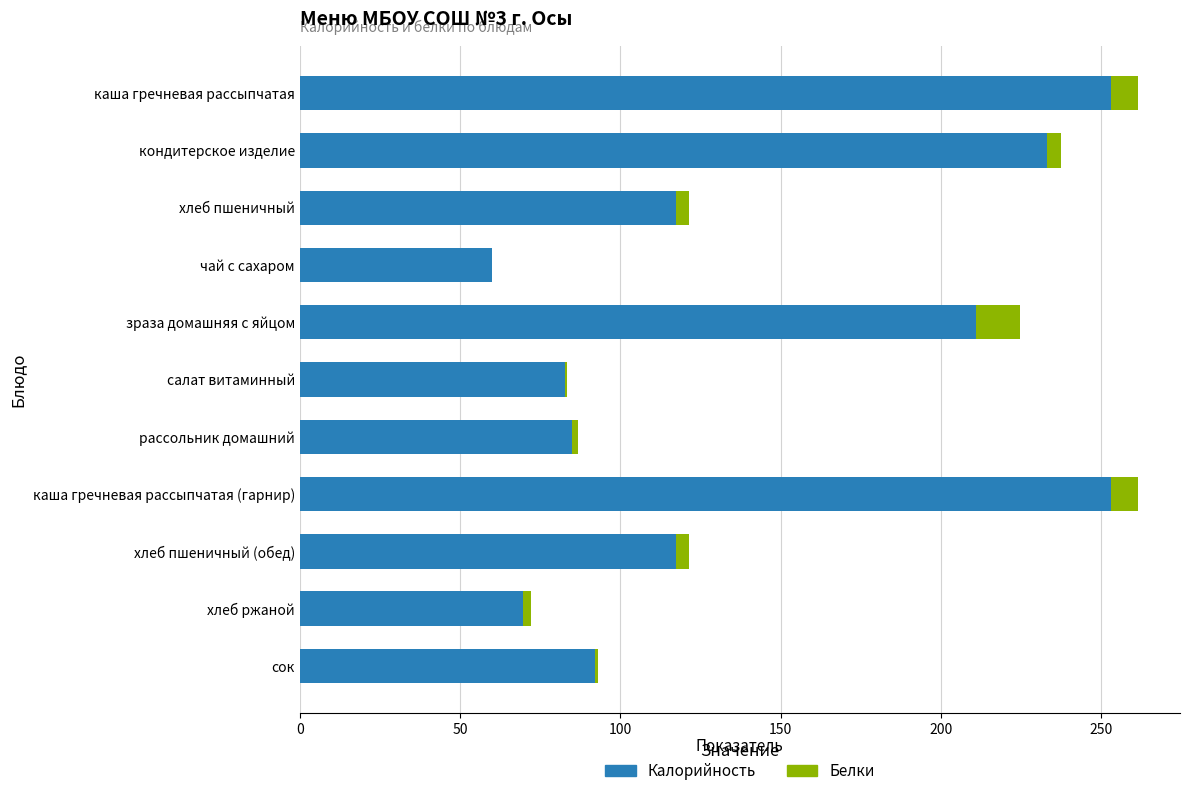

True or false: Калорийность has a value of 112.8 at зраза домашняя с яйцом.

False